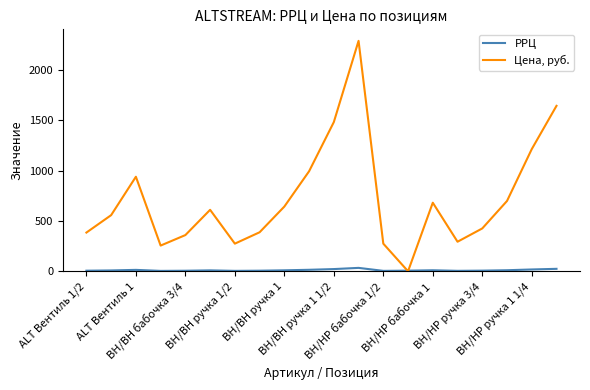

Which series has the widest spread of values?

Цена, руб.